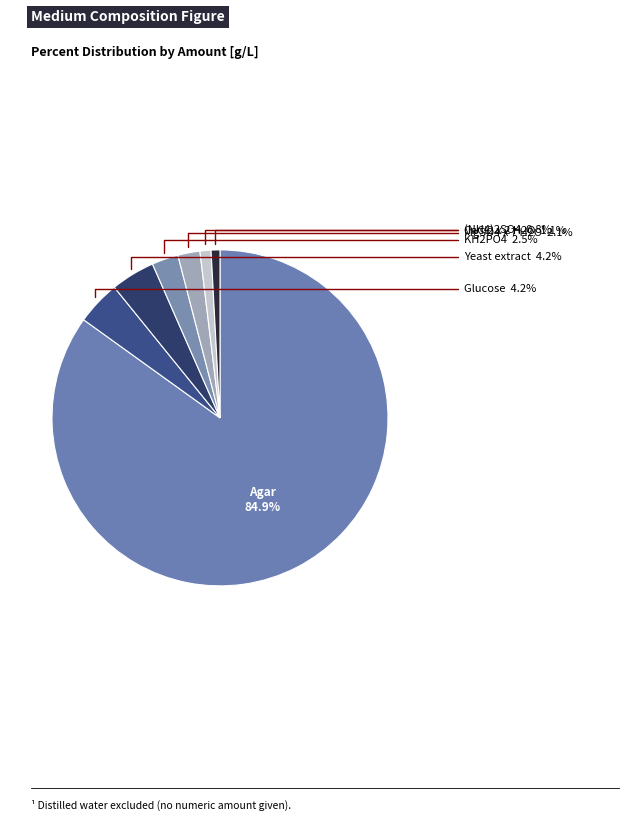

How many slices are in this pie chart?

7